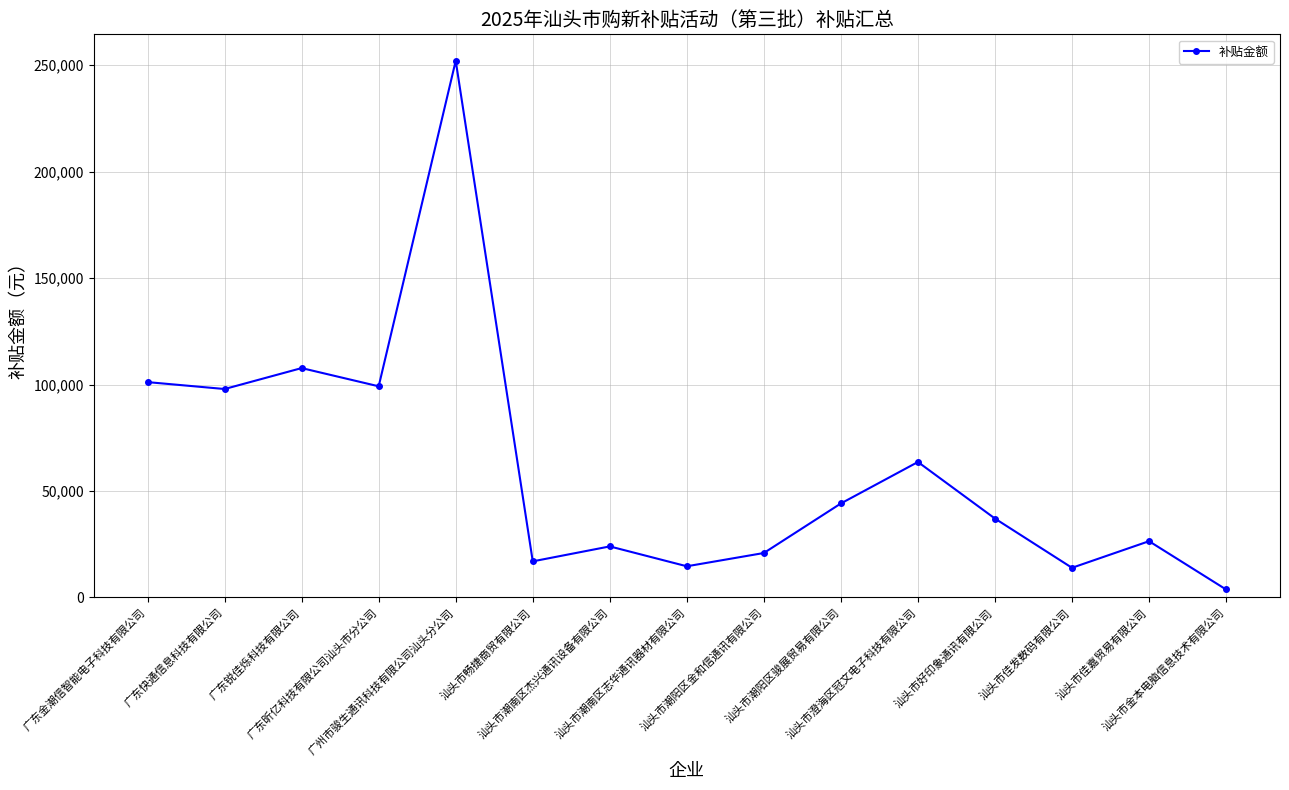

What is the approximate value at 汕头市畅捷商贸有限公司?

16957.1